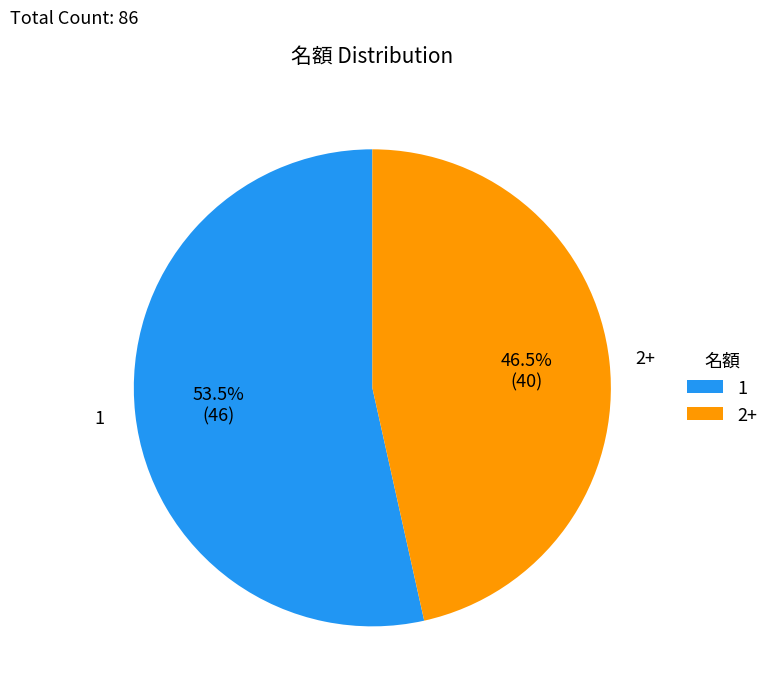

Rank the categories by value from highest to lowest.

1, 2+